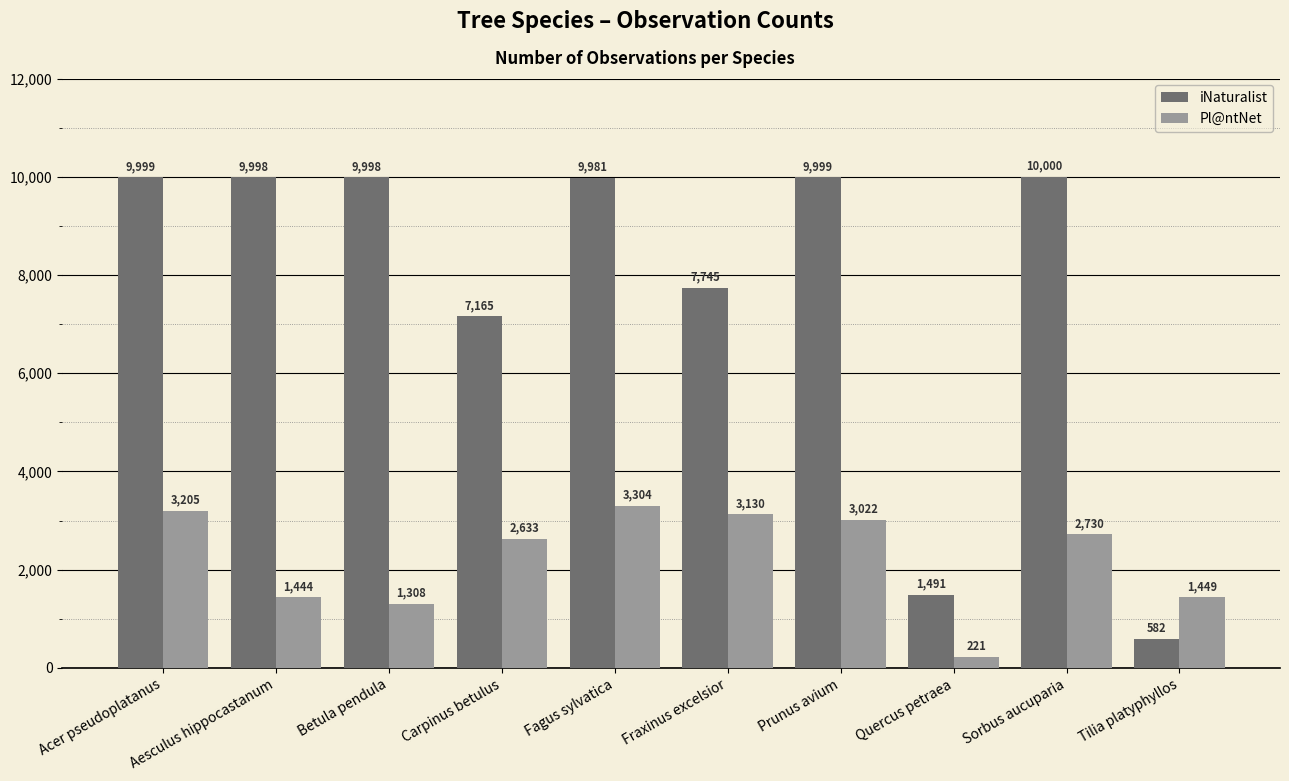

What is the difference between the maximum and minimum values in the Pl@ntNet series?

3083